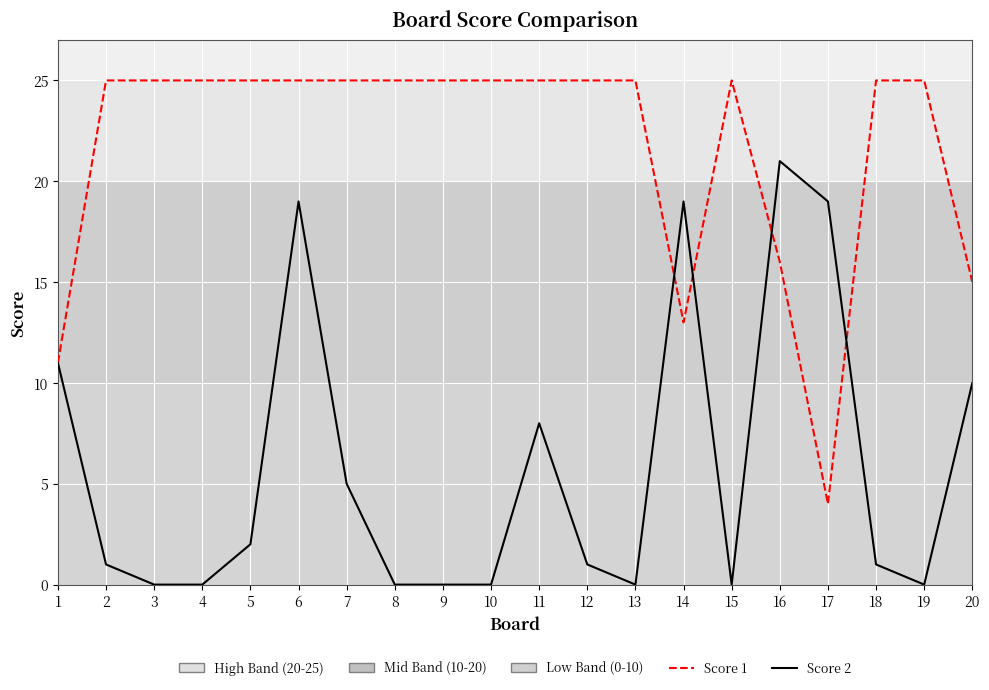

Which series changed the most between 7 and 15?

Score 2